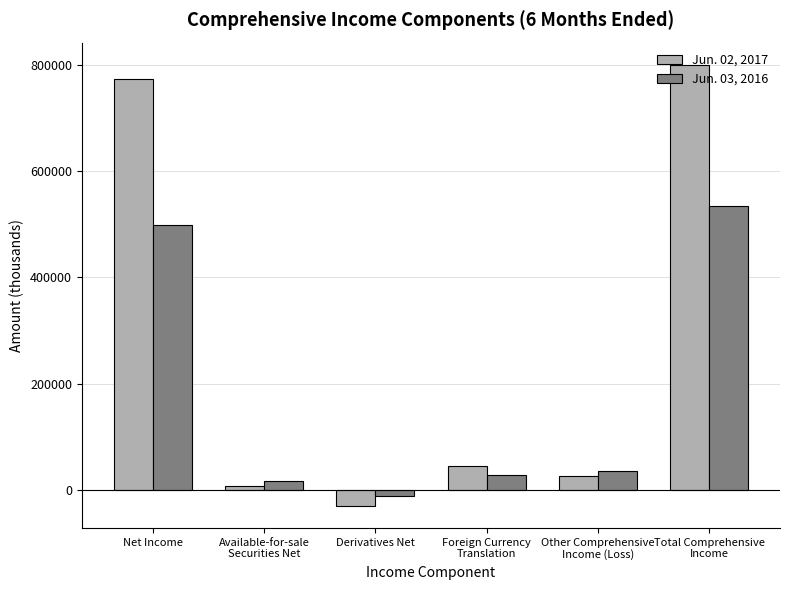

Reading left to right, what are all the values shown in this chart?

Jun. 02, 2017: 772836	9284	-29119	46685	26850	799686
Jun. 03, 2016: 498381	17509	-10452	28976	36033	534414